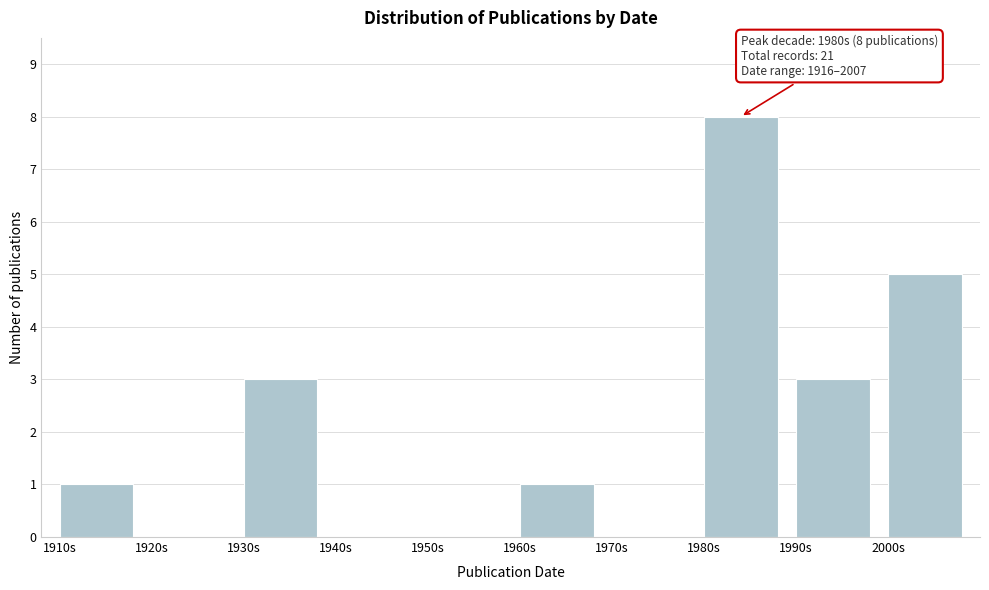

Reading right to left, extract all data points from this chart.

2000s=5	1990s=3	1980s=8	1970s=0	1960s=1	1950s=0	1940s=0	1930s=3	1920s=0	1910s=1